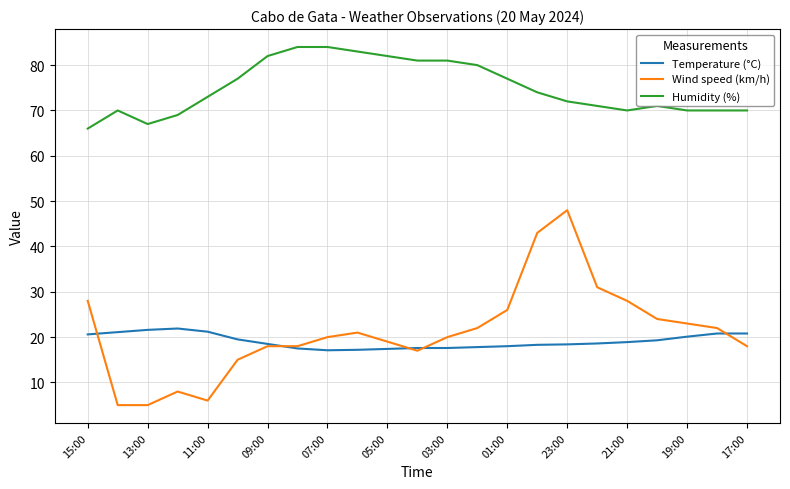

What is the highest value of the Temperature (°C) series?

21.9